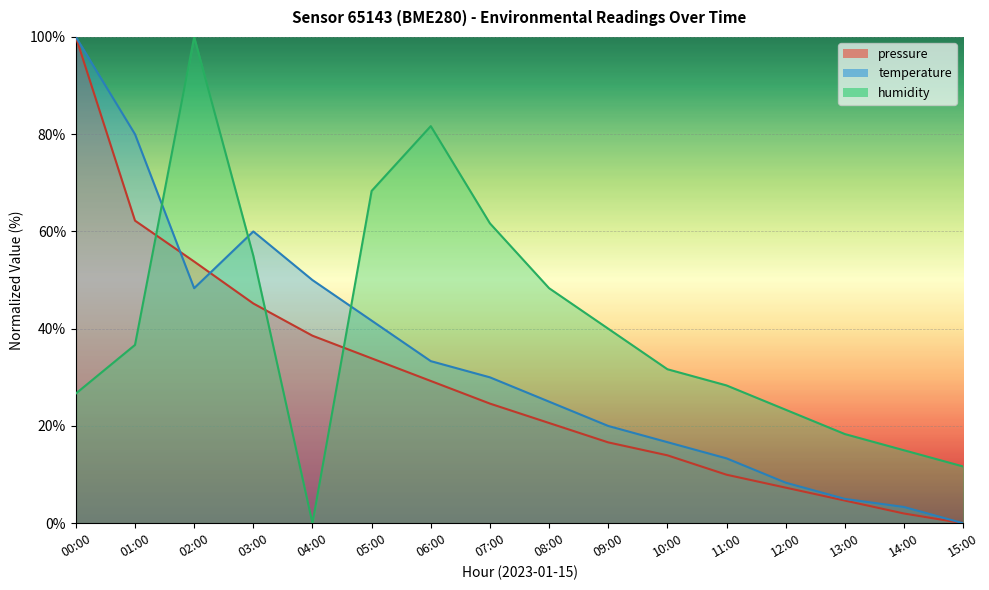

At 10:00, list the series in order from smallest to largest.

pressure, temperature, humidity